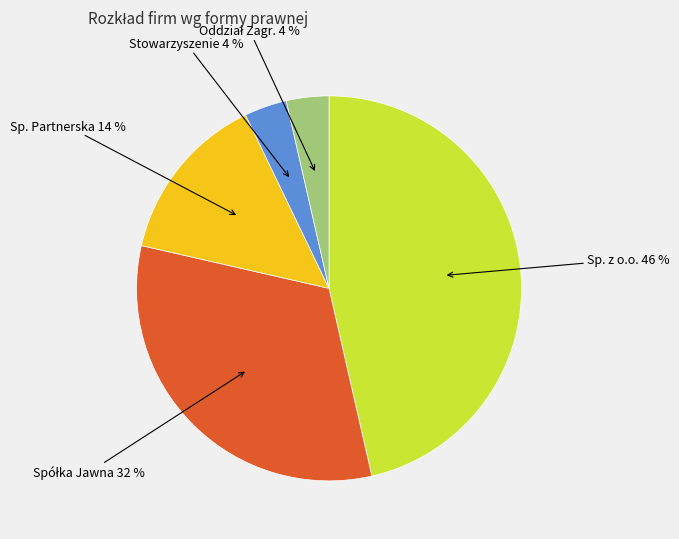

To the nearest percent, what is the average slice percentage?

20%